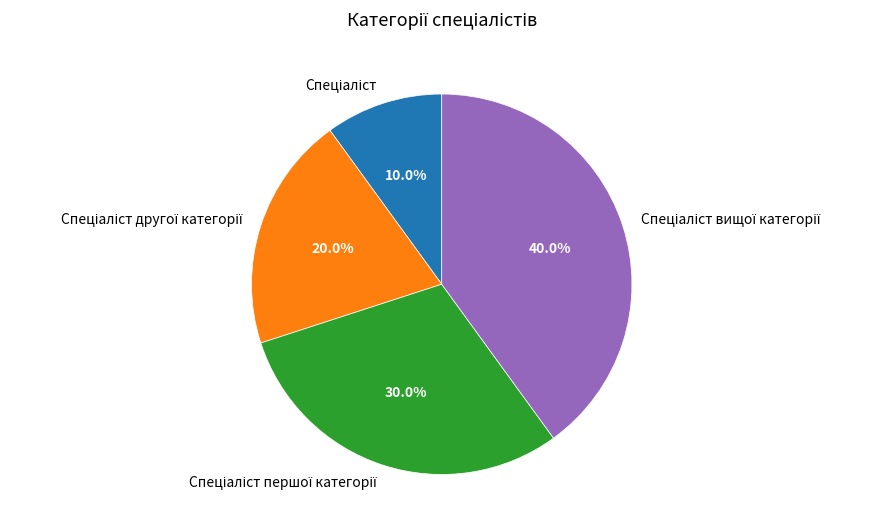

Is there any slice that represents more than half of the pie?

No